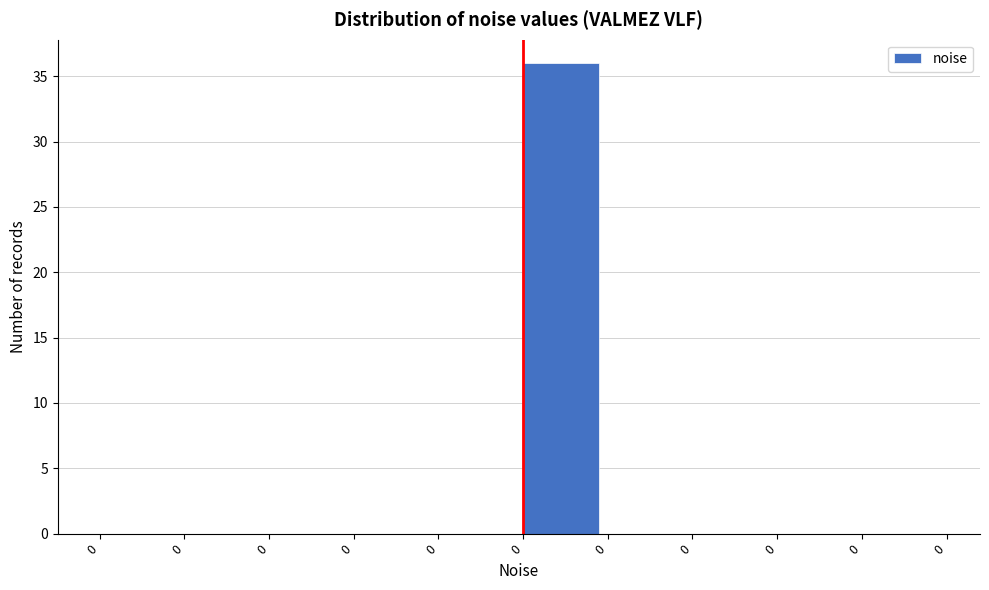

How many distinct data groups are displayed?

1